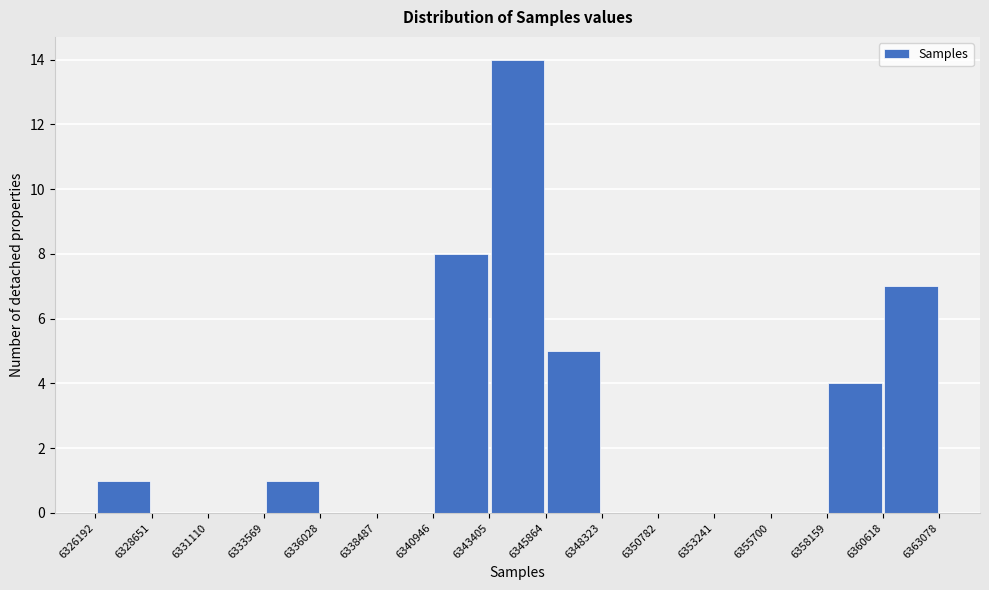

Reading left to right, list every bar in this chart as the range it spans on the x-axis followed by its height. The values are not printed on the chart, so give them approximately, as read against the axis.

6326192 to 6328651: 1
6328651 to 6331110: 0
6331110 to 6333569: 0
6333569 to 6336028: 1
6336028 to 6338487: 0
6338487 to 6340946: 0
6340946 to 6343405: 8
6343405 to 6345864: 14
6345864 to 6348323: 5
6348323 to 6350782: 0
6350782 to 6353241: 0
6353241 to 6355700: 0
6355700 to 6358159: 0
6358159 to 6360618: 4
6360618 to 6363078: 7